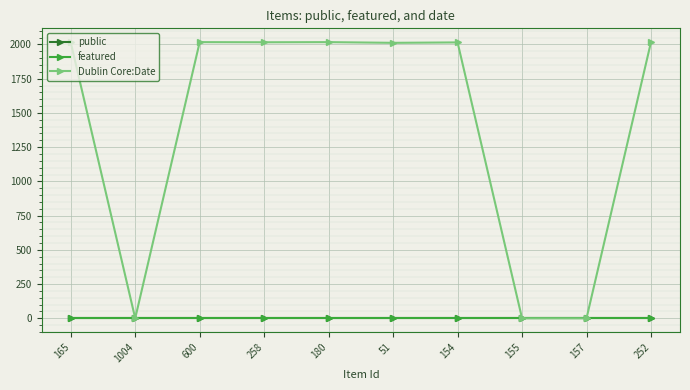

What is the maximum value shown in the chart?

2017